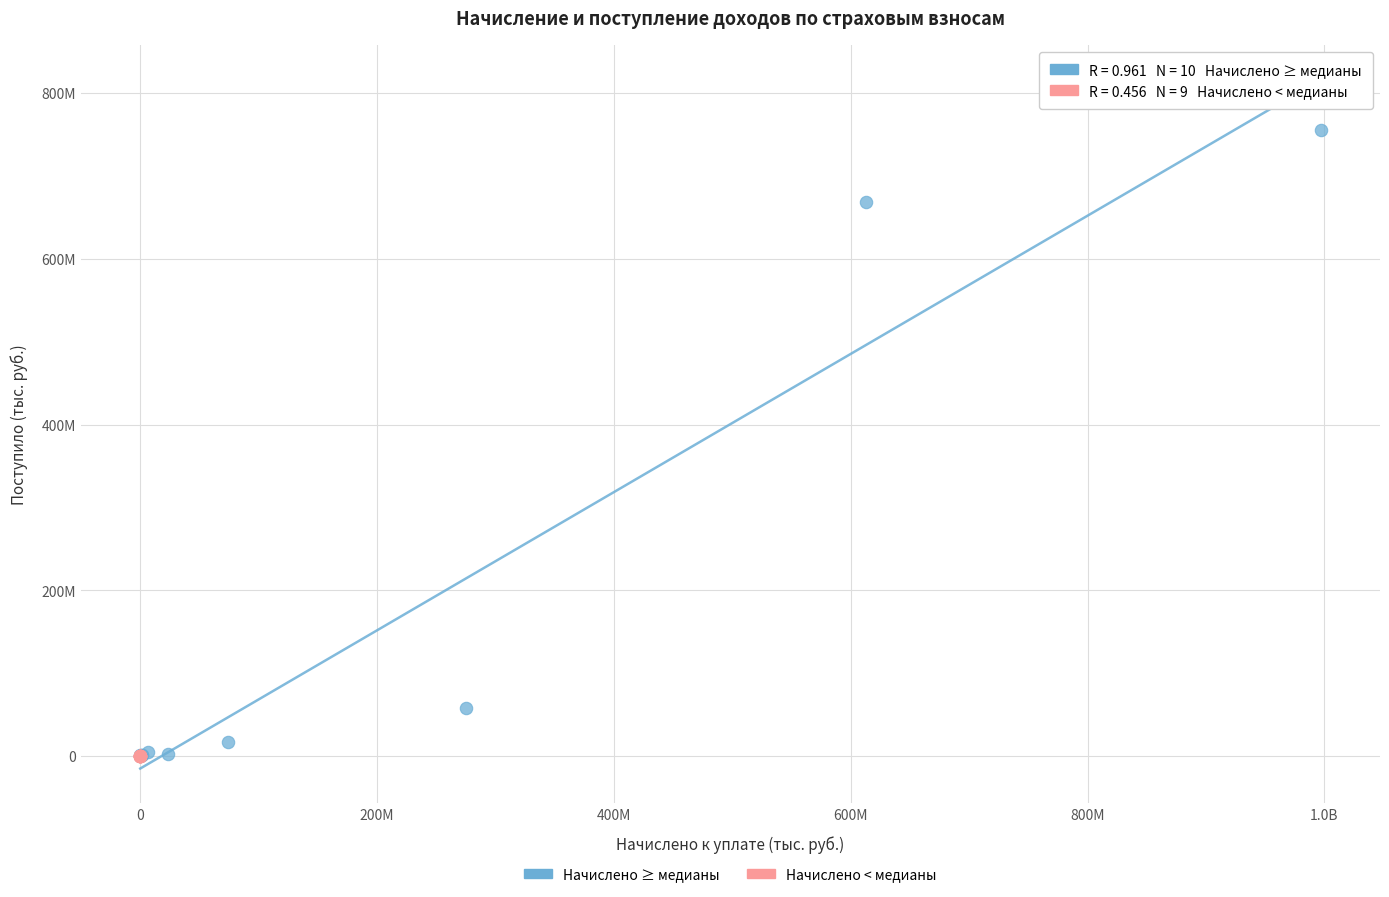

Which series has the widest spread of Y values?

Начислено ≥ медианы